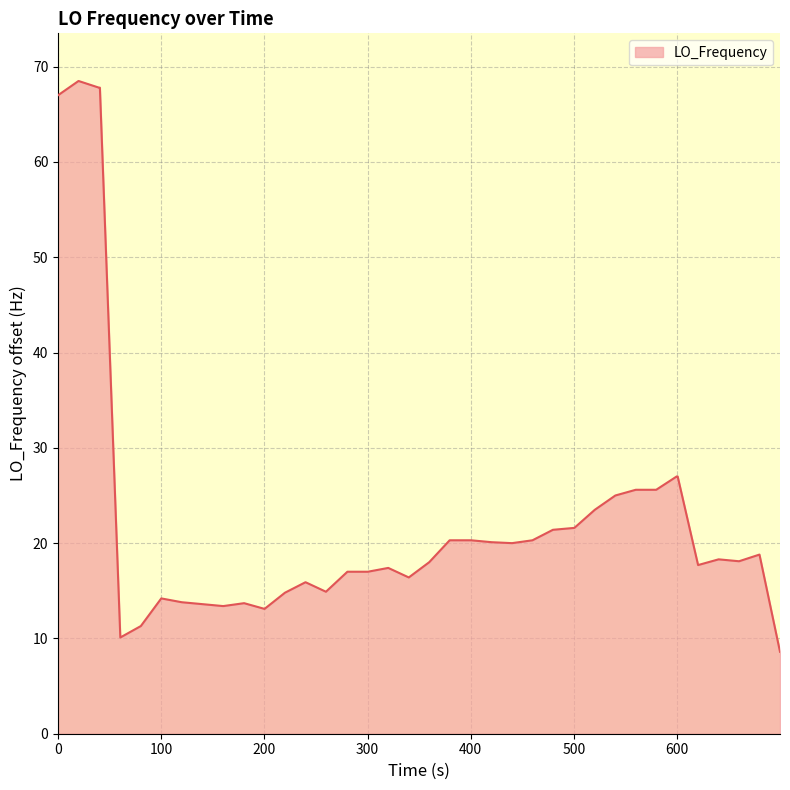

What is the difference between the maximum and minimum values?

59.9